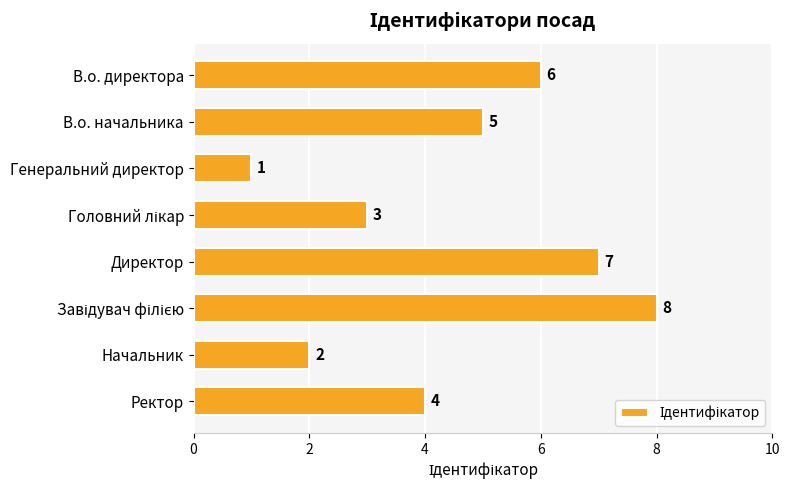

What is the change in value from Начальник to Ректор?

+2